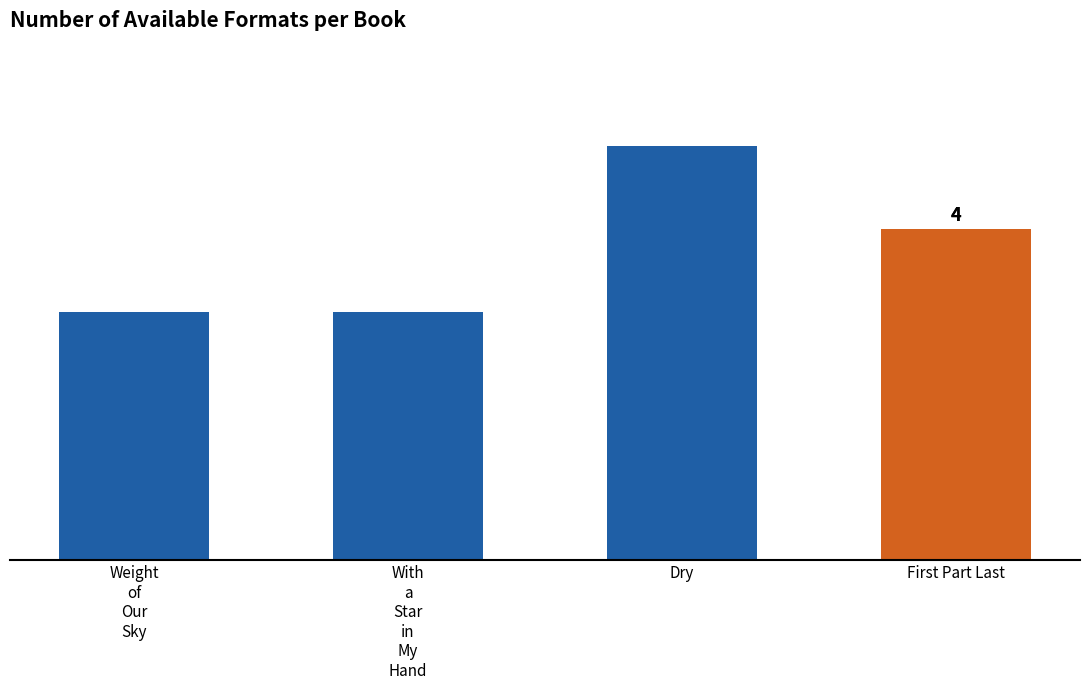

At which category does the chart reach its peak across all series?

Dry